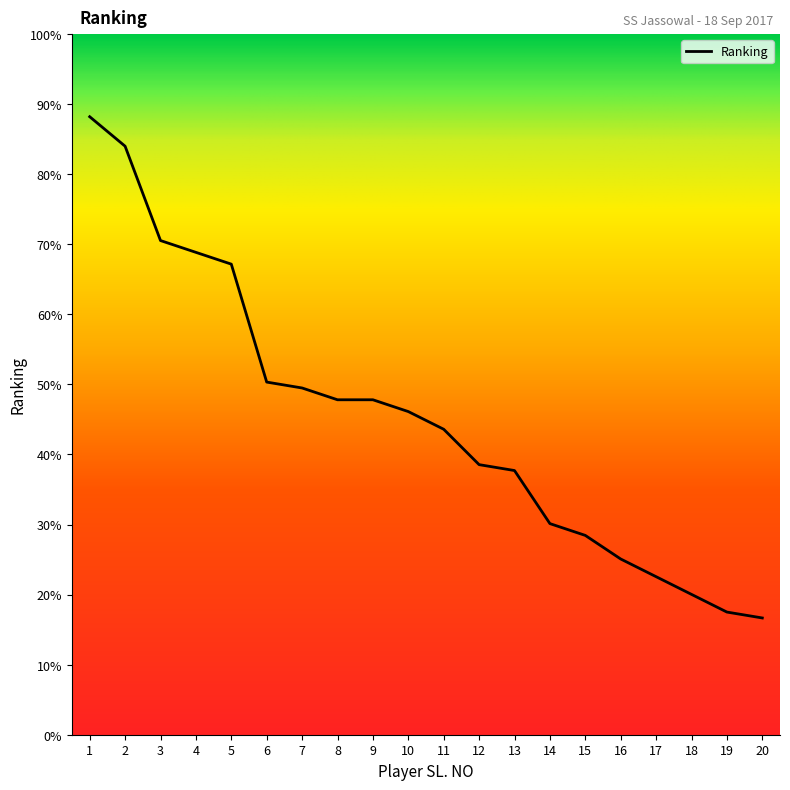

What is the minimum value shown in the chart?

16.7